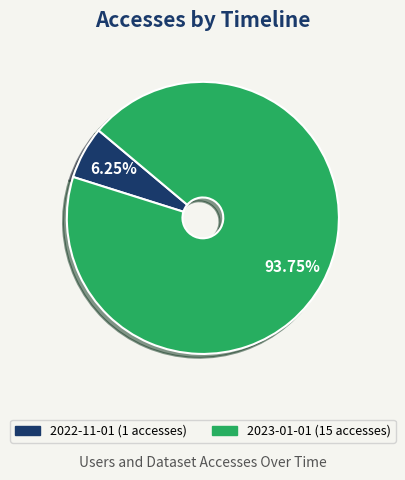

Is there any slice that represents more than half of the pie?

Yes